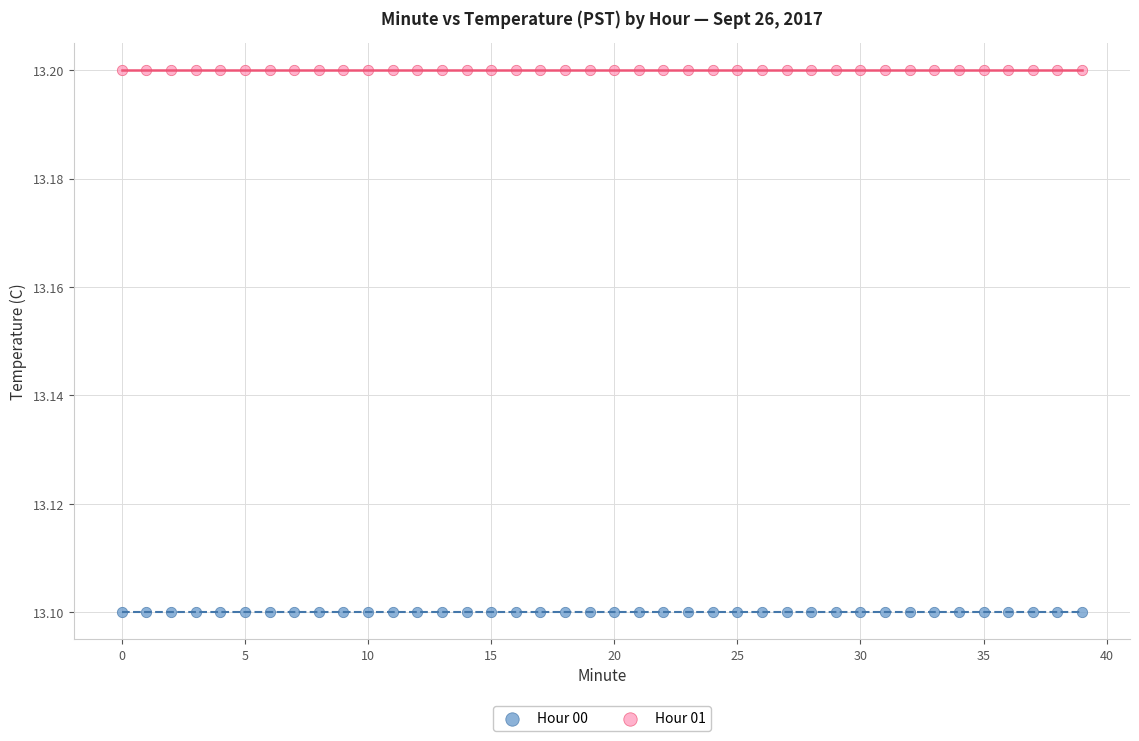

Which series contains the lowest Y value?

Hour 00